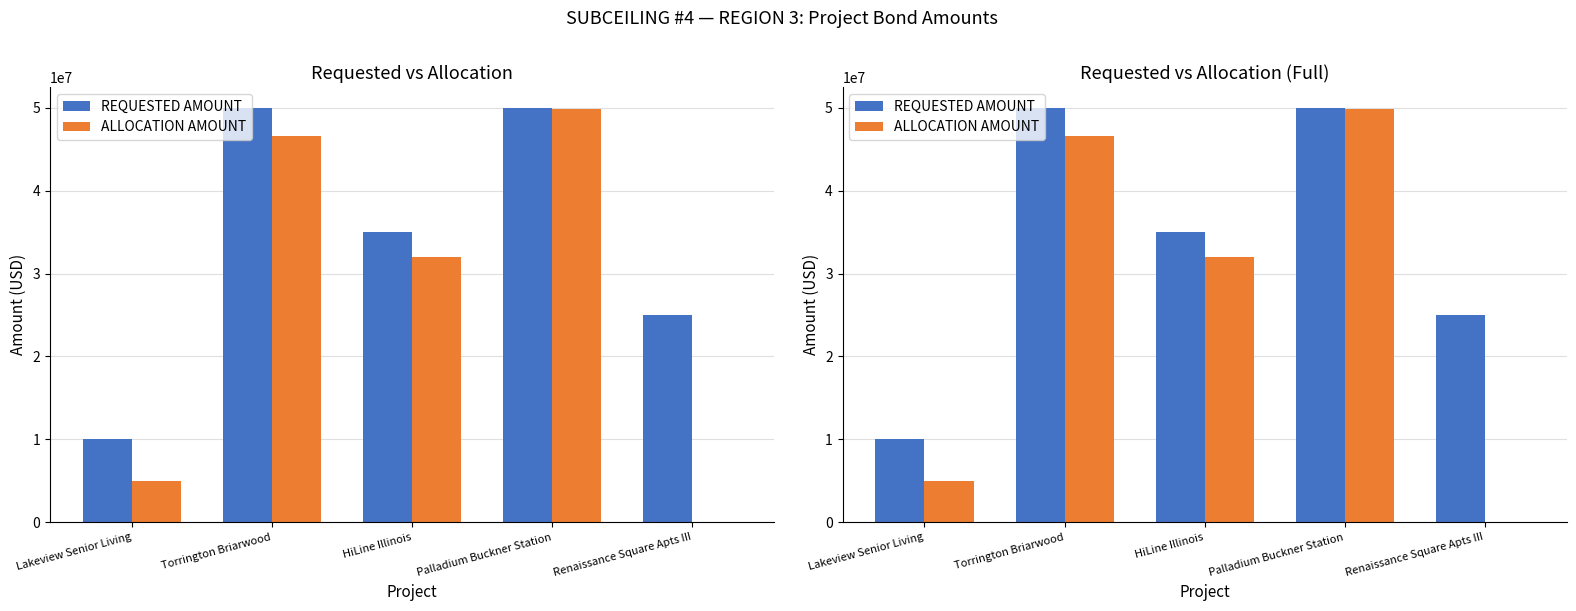

Rank the series by their average value, from lowest to highest.

ALLOCATION AMOUNT, REQUESTED AMOUNT